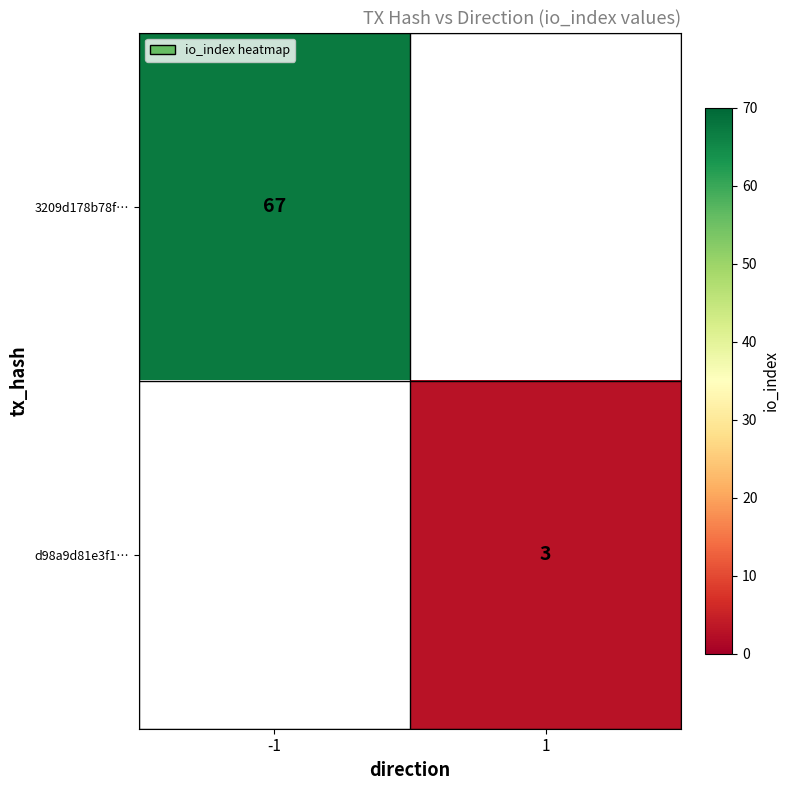

What is the maximum value shown in the chart?

67.0